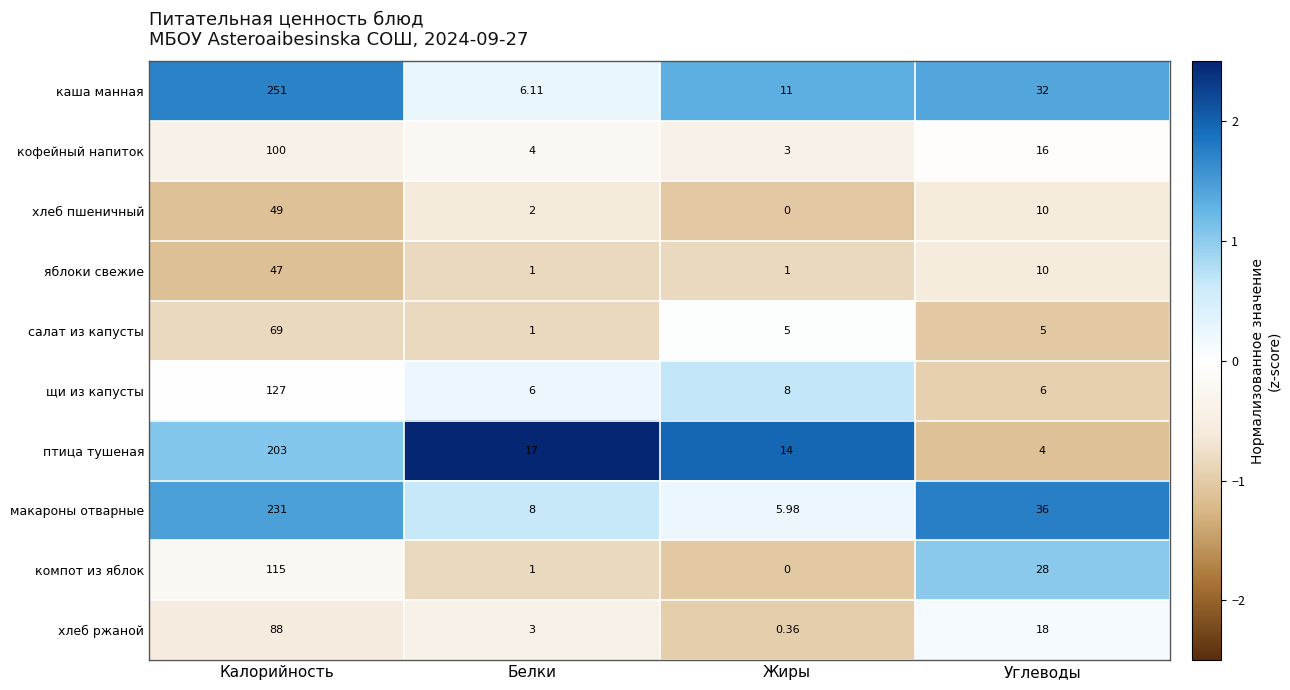

How many distinct data groups are displayed?

10